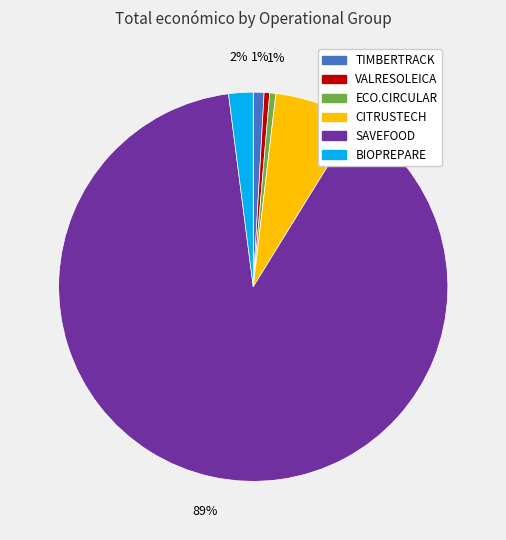

Is the sum of BIOPREPARE and SAVEFOOD greater than half?

Yes